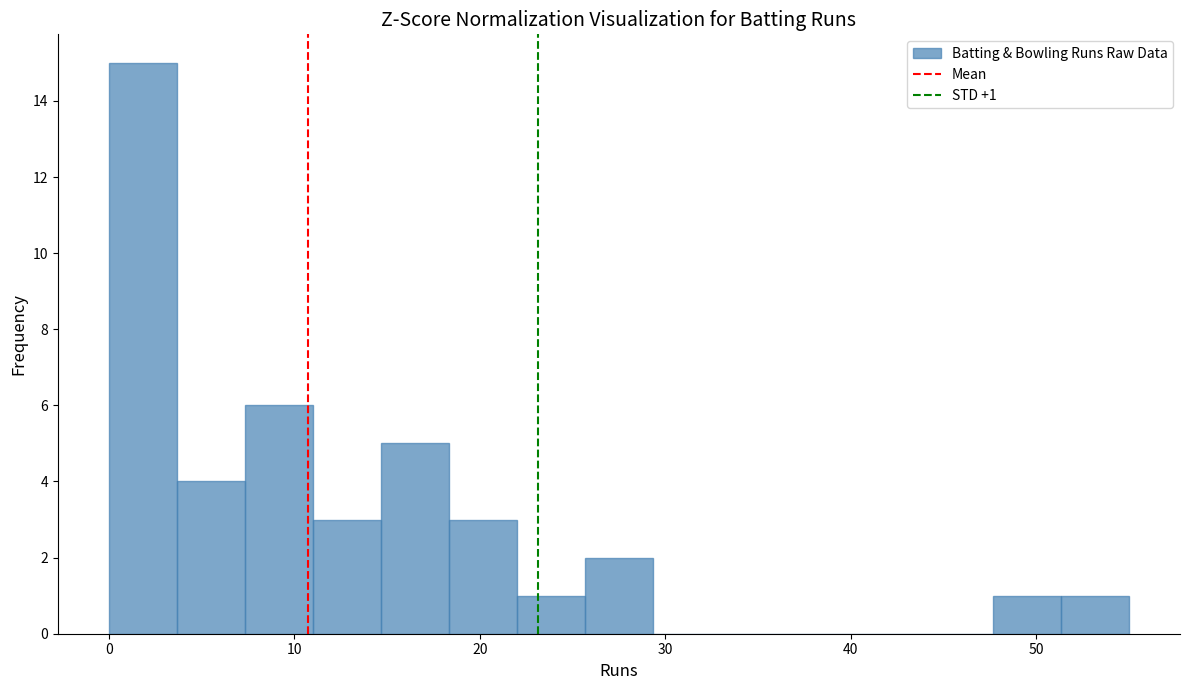

Around what value on the x-axis is the tallest bar? Give the approximate position of its centre, as read against the axis.

2